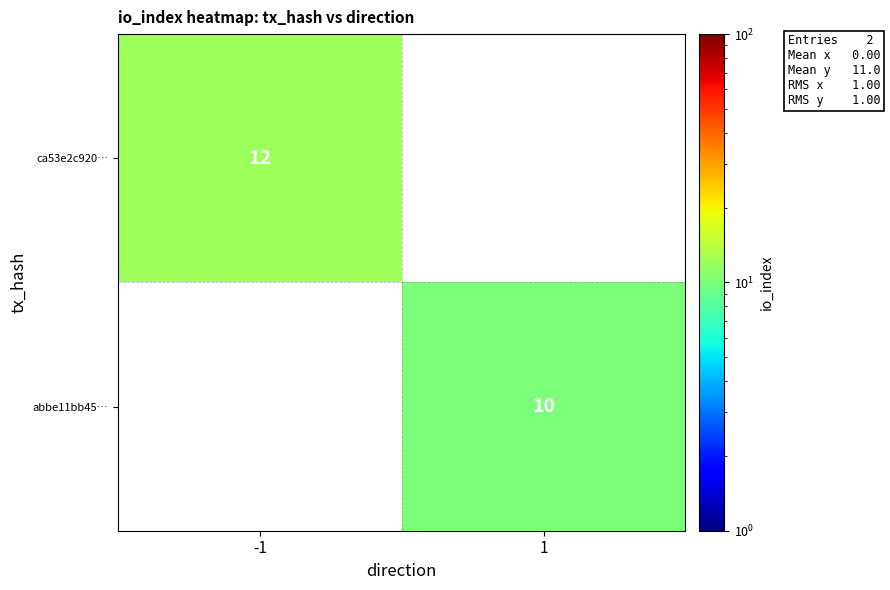

The value of ca53e2c920… at -1 is 6. True or false?

False